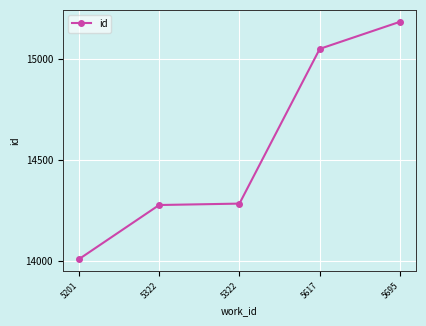

What is the ratio of the value at 5695 to the value at 5322?

1.1